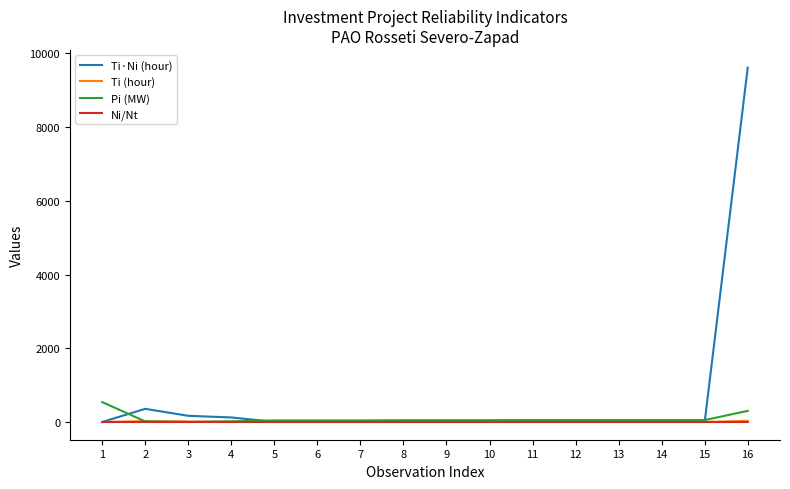

At which category is the sum across all series the highest?

16